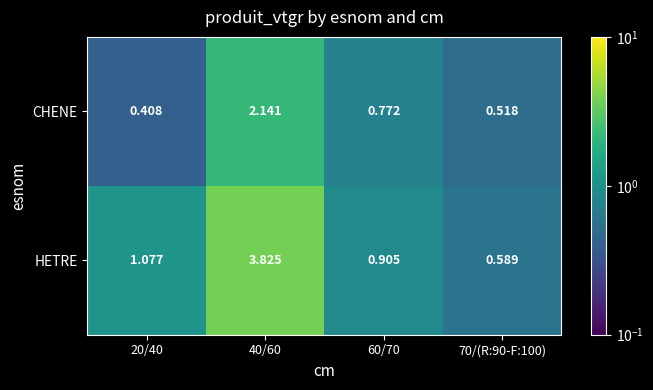

List the series in order of their overall mean, highest first.

HETRE, CHENE